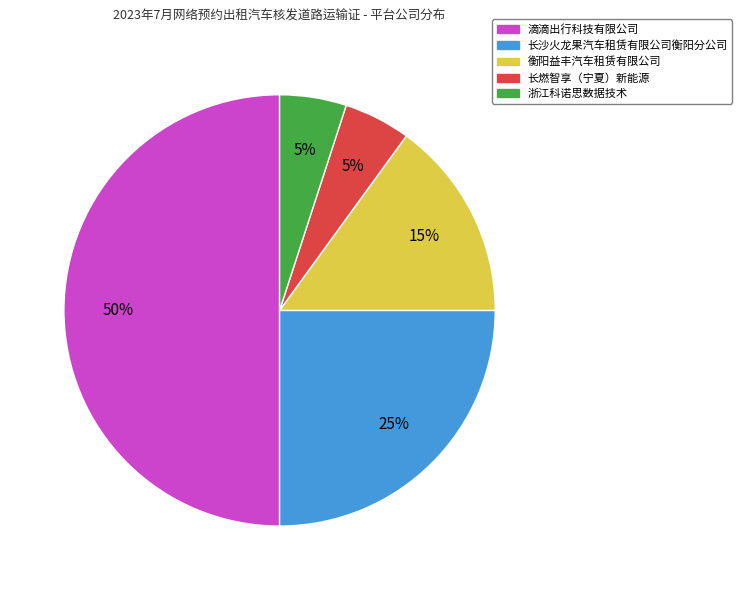

To the nearest percent, what is the average slice percentage?

20%